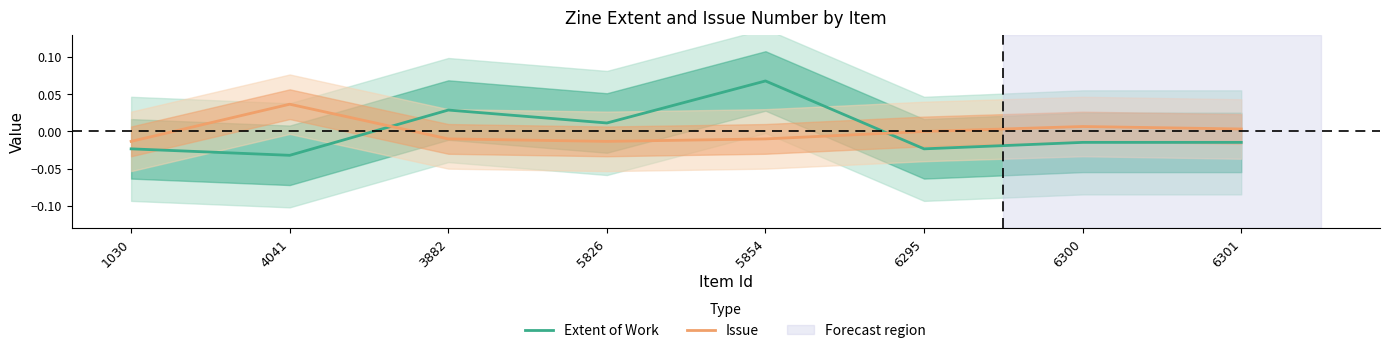

At which category is the sum across all series the highest?

5854